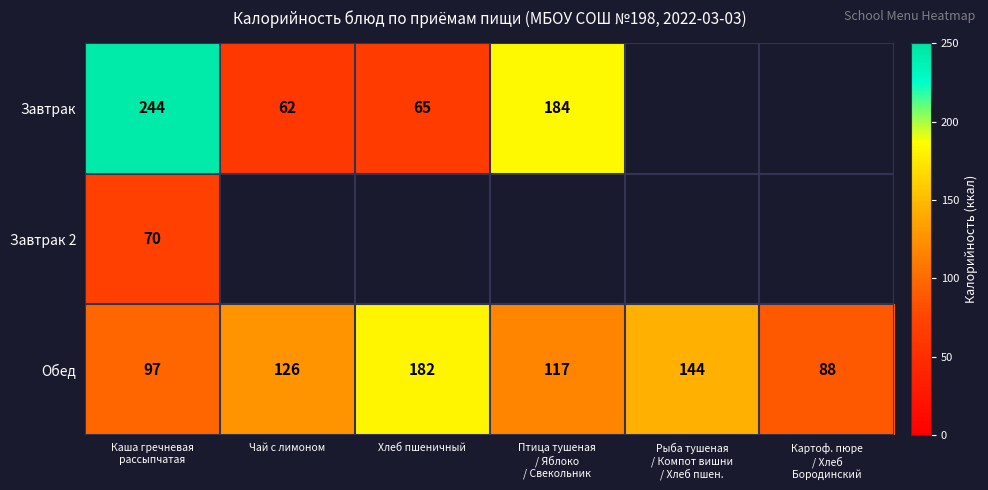

What is the spread (max minus min) of values at Чай с лимоном?

64.0